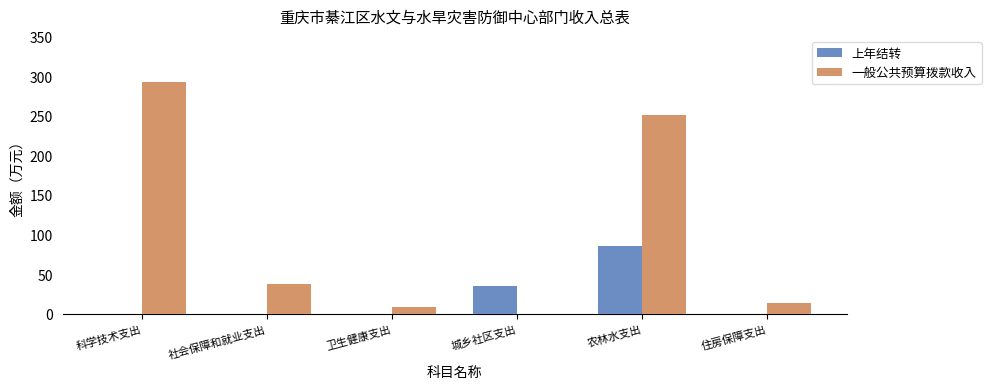

True or false: 一般公共预算拨款收入 has a value of 426.0 at 农林水支出.

False